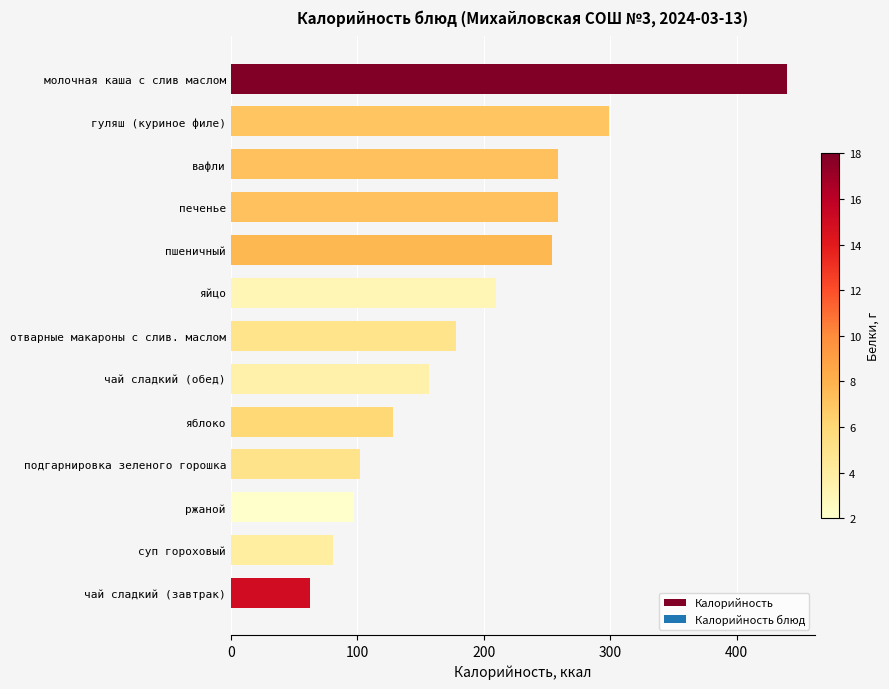

Does the chart contain any negative values?

No